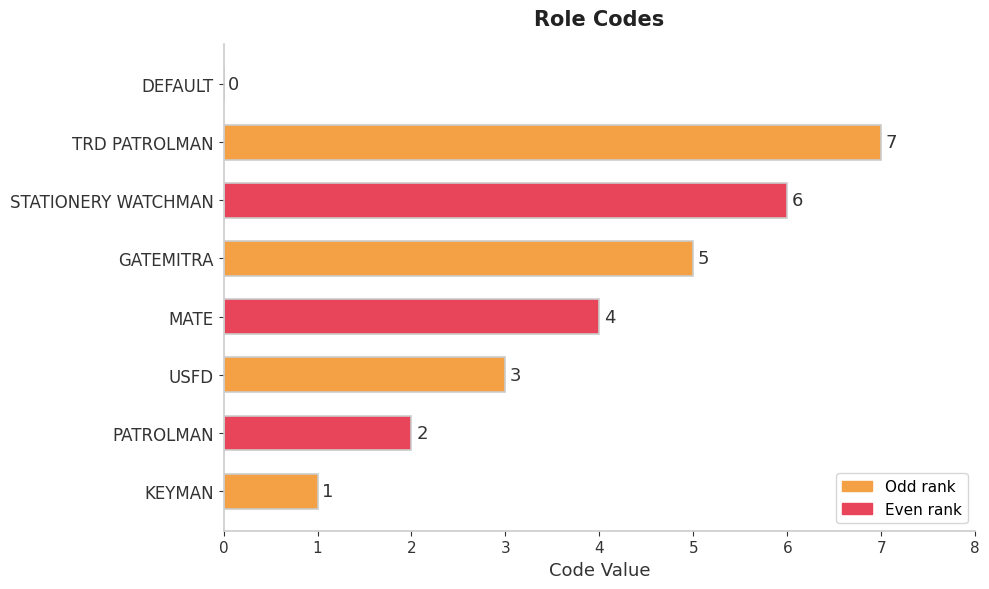

Between GATEMITRA and KEYMAN, which is larger?

GATEMITRA